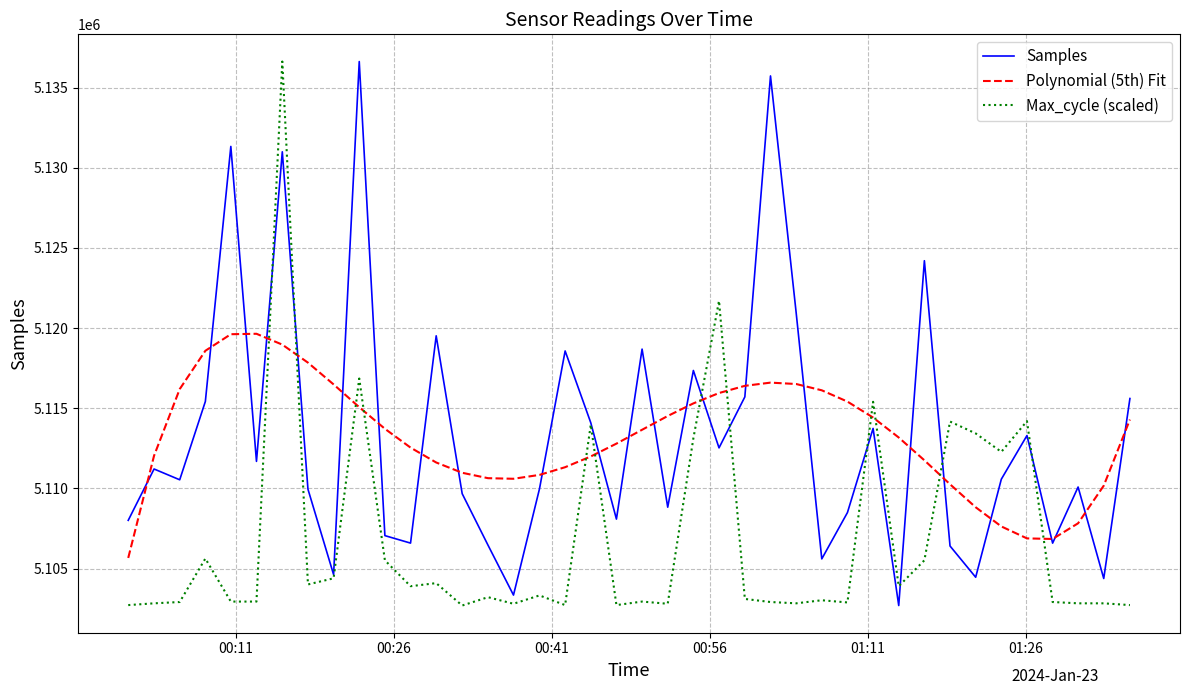

True or false: Polynomial (5th) Fit and Max_cycle (scaled) intersect in this chart.

True